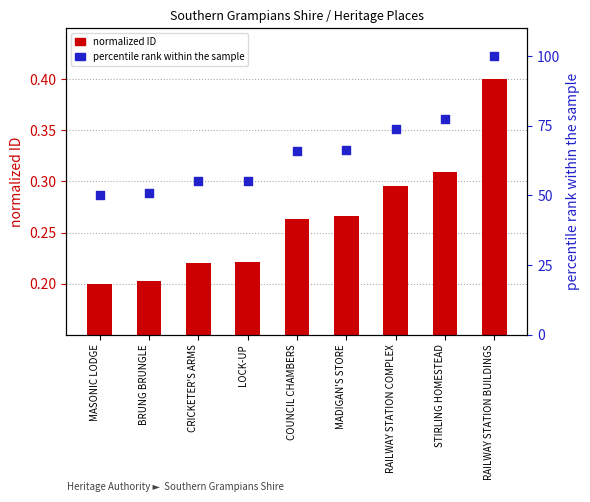

At how many categories does at least one series exceed 94?

1